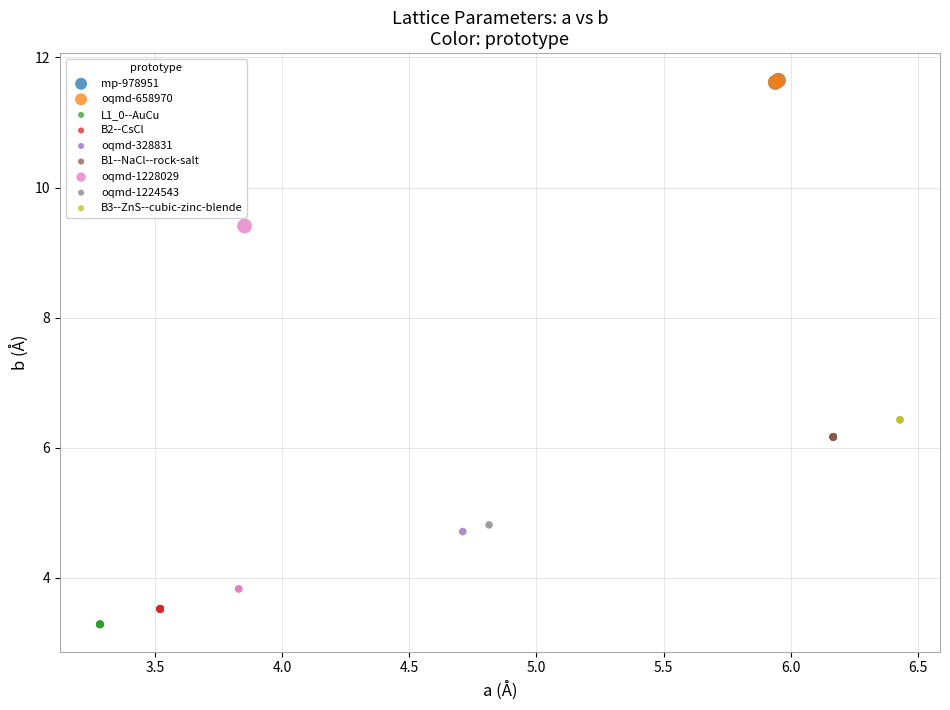

What are all the series names shown in the legend?

mp-978951, oqmd-658970, L1_0--AuCu, B2--CsCl, oqmd-328831, B1--NaCl--rock-salt, oqmd-1228029, oqmd-1224543, B3--ZnS--cubic-zinc-blende